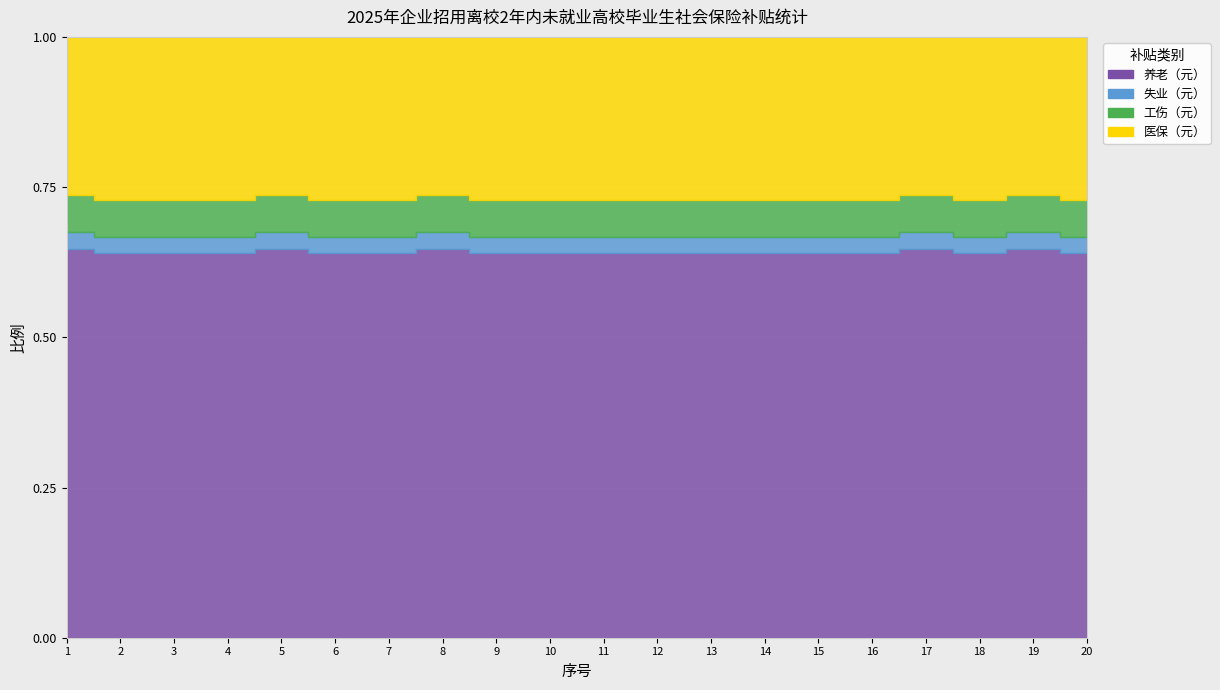

How many lines are shown in the chart?

4